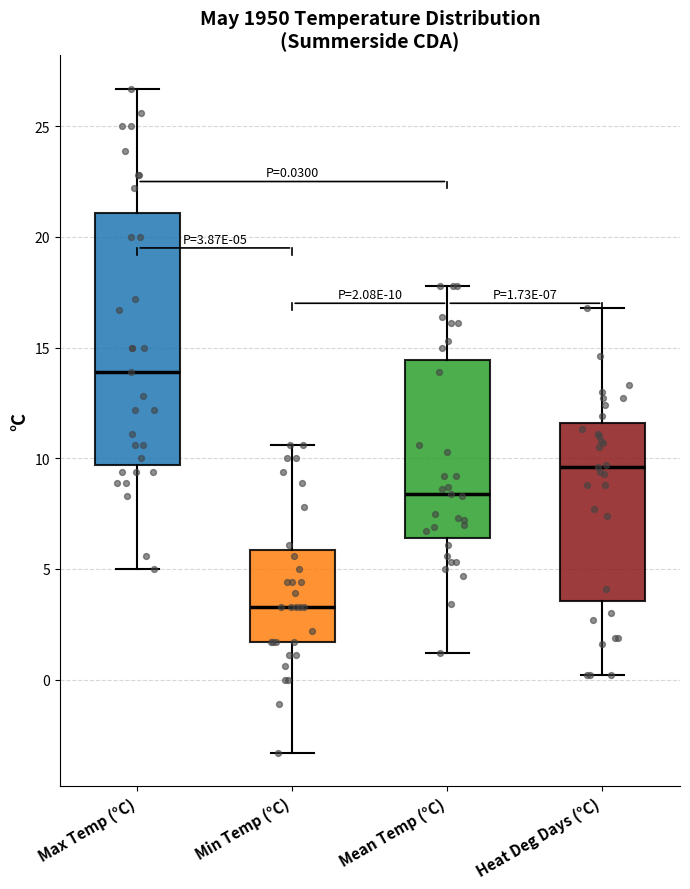

Which box has the highest median line?

Max Temp (°C)